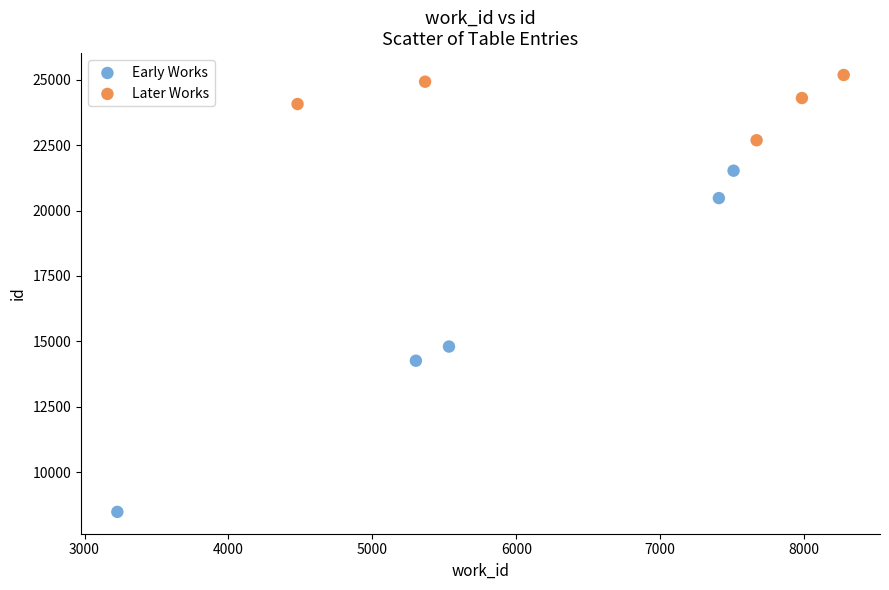

Which series has the largest Y range (max minus min)?

Early Works